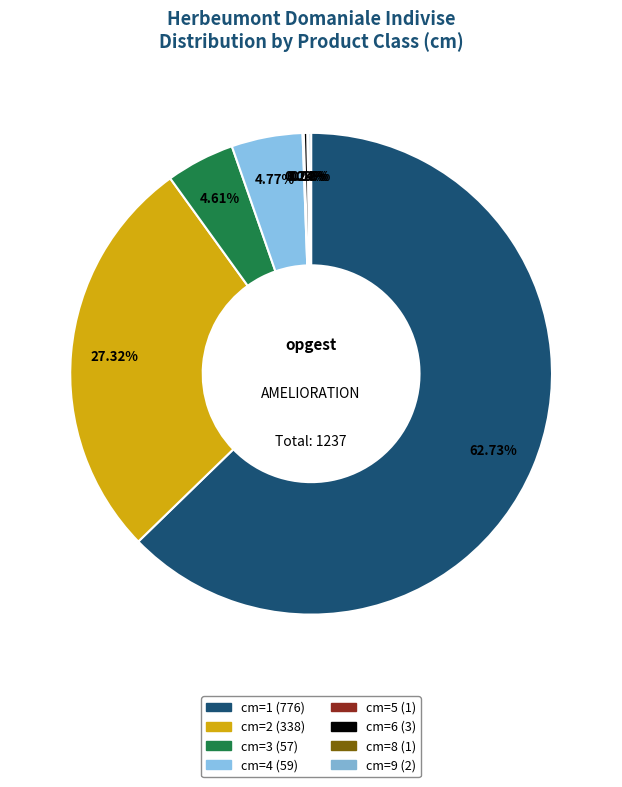

How many segments does this pie chart have?

8